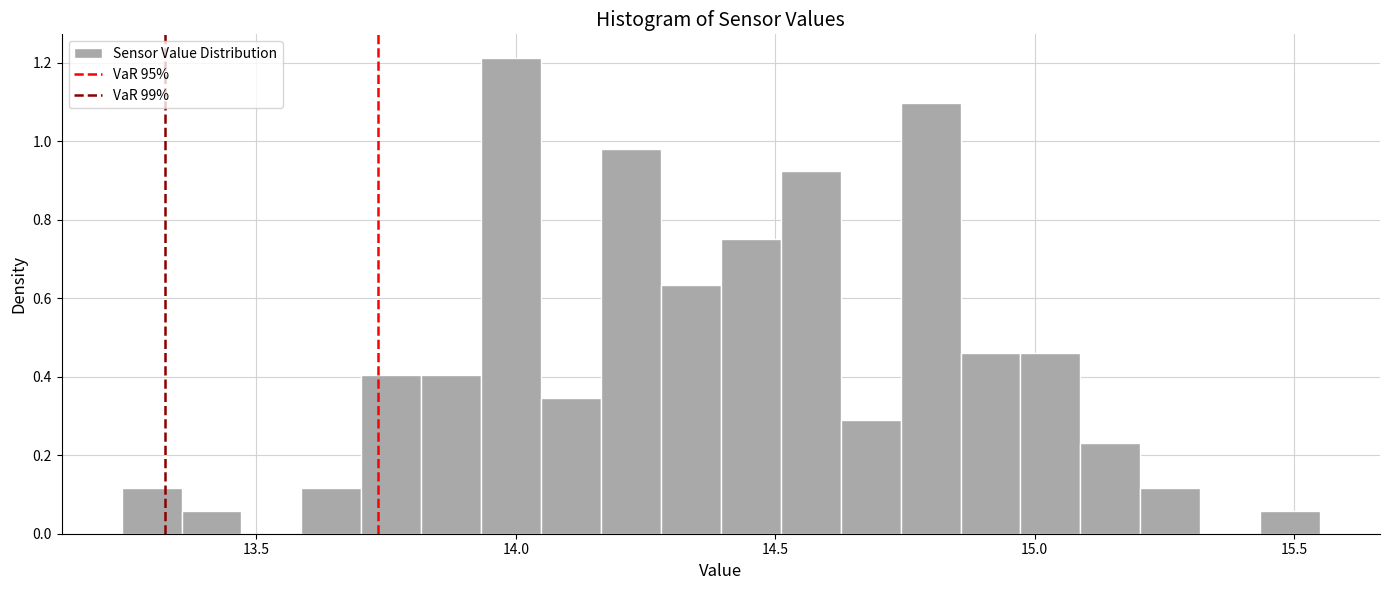

Read against the x-axis, roughly where is the centre of the tallest bar?

14.00